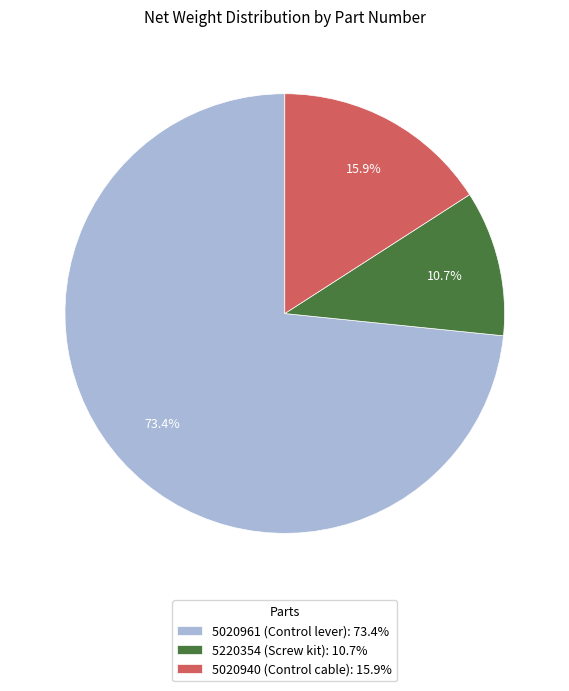

Which slice represents more than half of the pie?

5020961